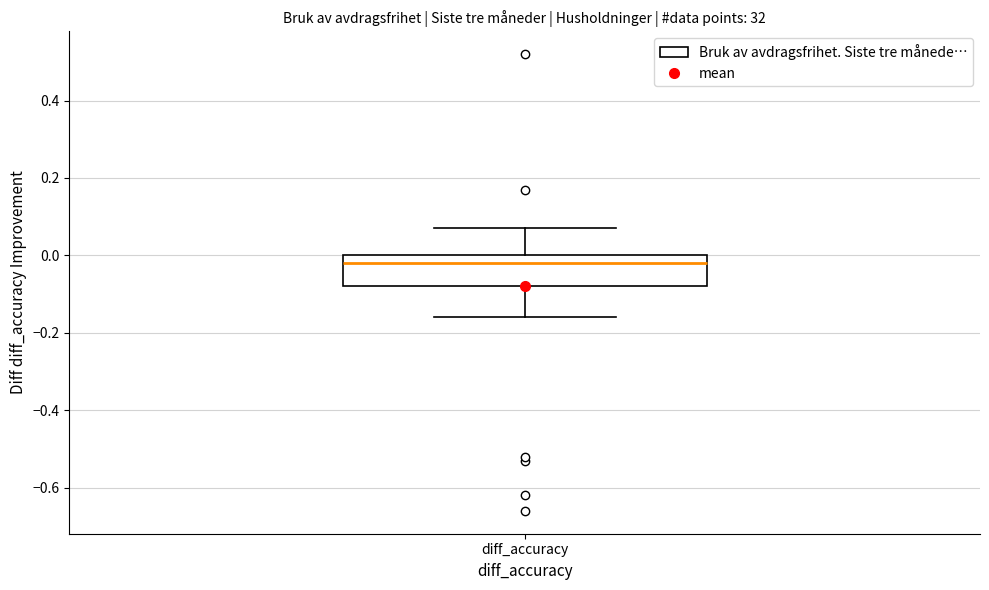

Read this box plot against the y-axis: the position of the median line, the range covered by the box, and the ends of both whiskers. The values are not printed on the chart, so give them approximately, as read against the axis.

median -0.02, box -0.08 to 0.00, whiskers -0.16 to 0.08